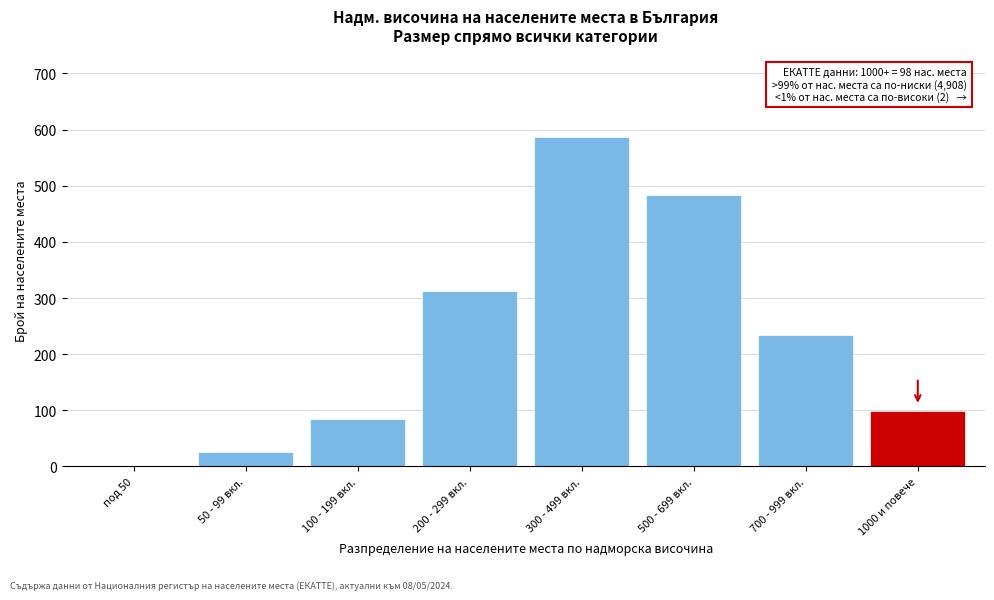

Reading left to right, list all the values displayed in this chart.

под 50=0	50 - 99 вкл.=26	100 - 199 вкл.=85	200 - 299 вкл.=312	300 - 499 вкл.=587	500 - 699 вкл.=483	700 - 999 вкл.=234	1000 и повече=98